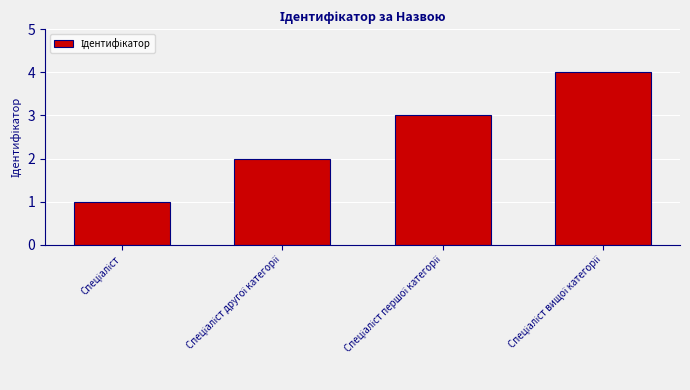

What is the greatest value displayed?

4